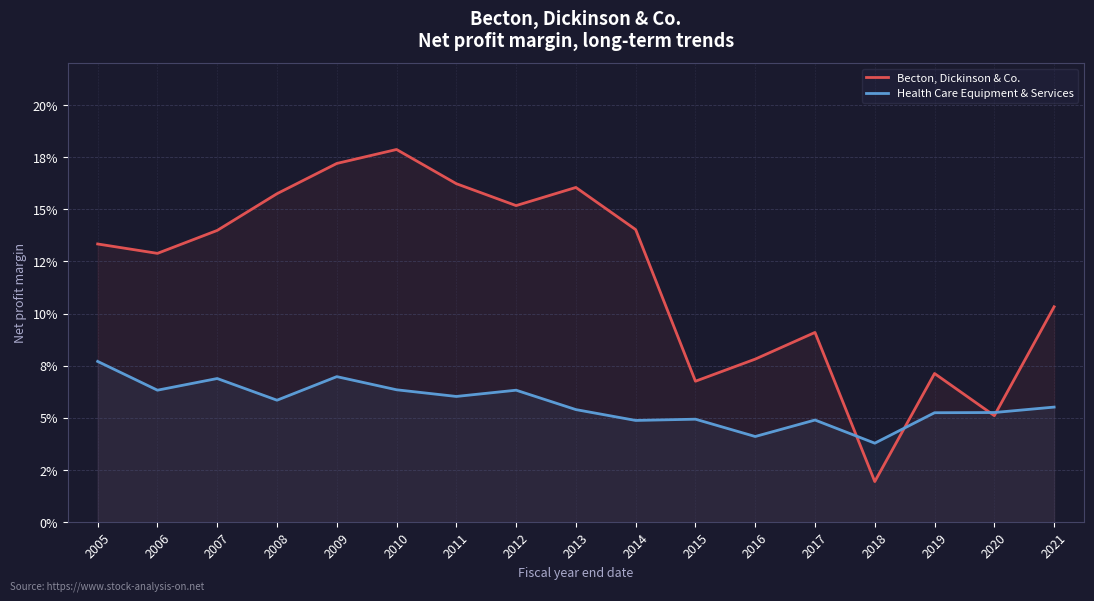

Between 2020 and 2008, which is larger?

2008